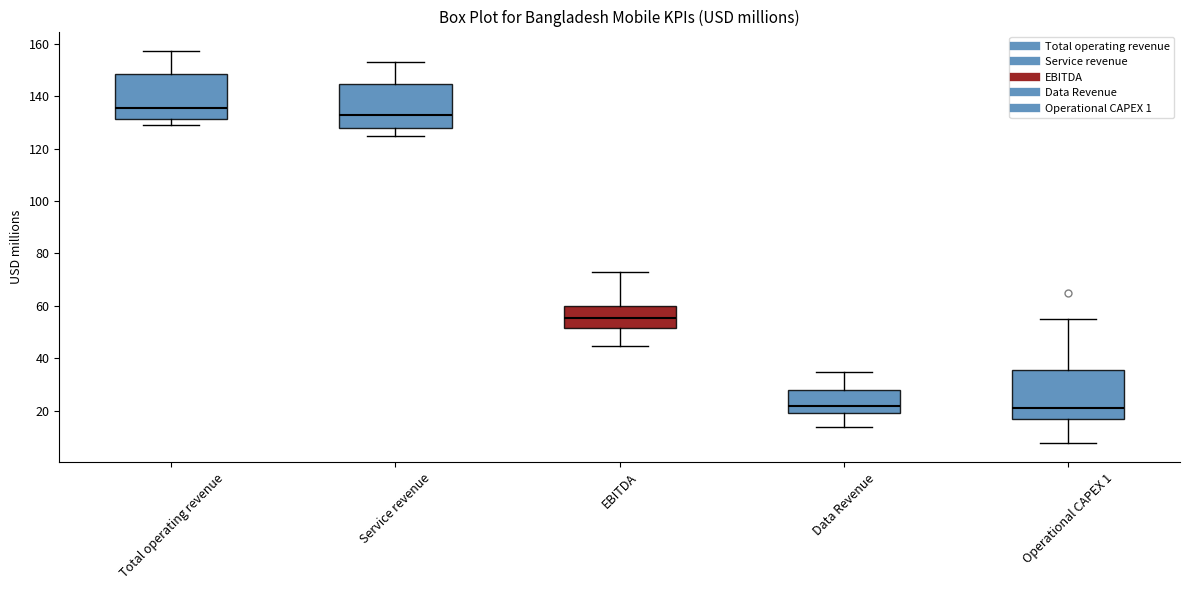

Reading left to right, transcribe this box plot: for each box, give where its median line is, the range the box spans, and where its two whiskers end, as read against the y-axis. The values are not printed on the chart, so give them approximately, as read against the axis.

Total operating revenue: median 136, box 132 to 148, whiskers 130 to 158
Service revenue: median 134, box 128 to 144, whiskers 124 to 154
EBITDA: median 56, box 52 to 60, whiskers 44 to 74
Data Revenue: median 22, box 20 to 28, whiskers 14 to 34
Operational CAPEX 1: median 20, box 16 to 36, whiskers 8 to 56